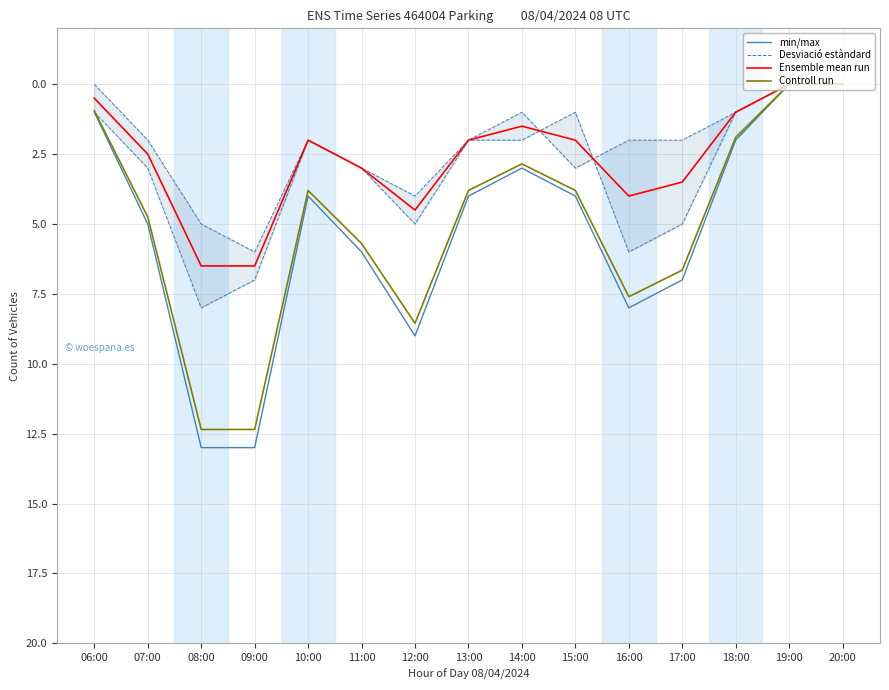

How many values in the Ensemble mean run series are below 2?

5